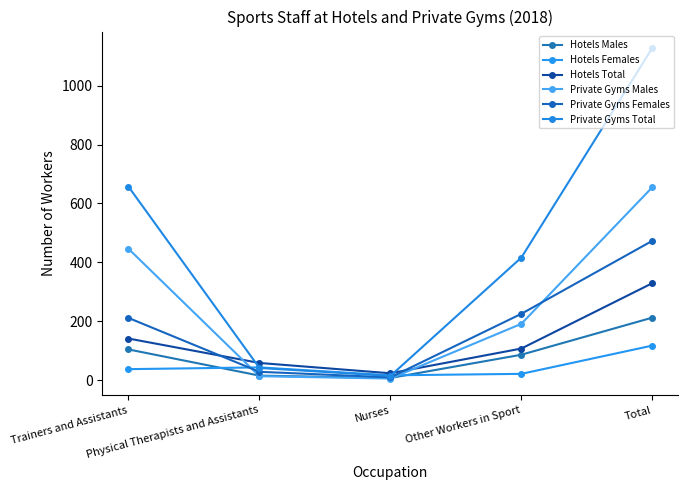

At how many categories does at least one series exceed 873?

1